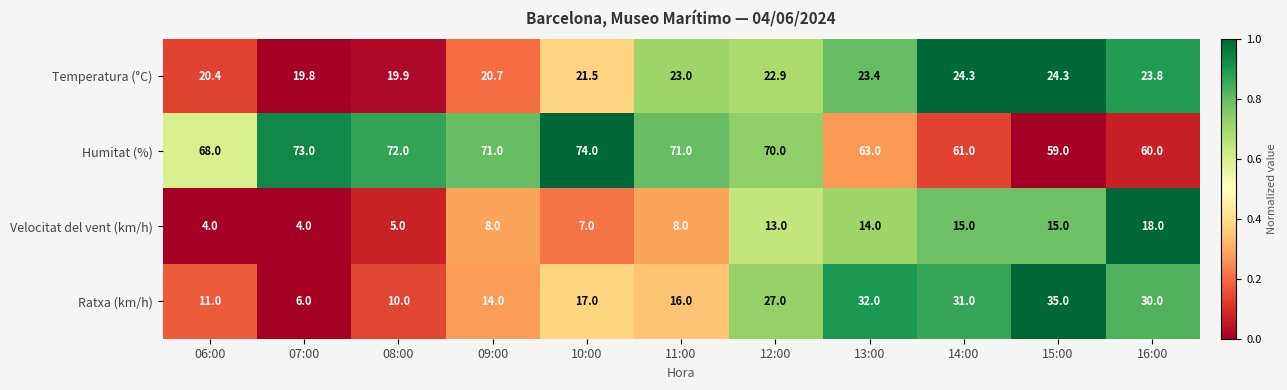

At which label is Velocitat del vent (km/h) closest to 11?

12:00